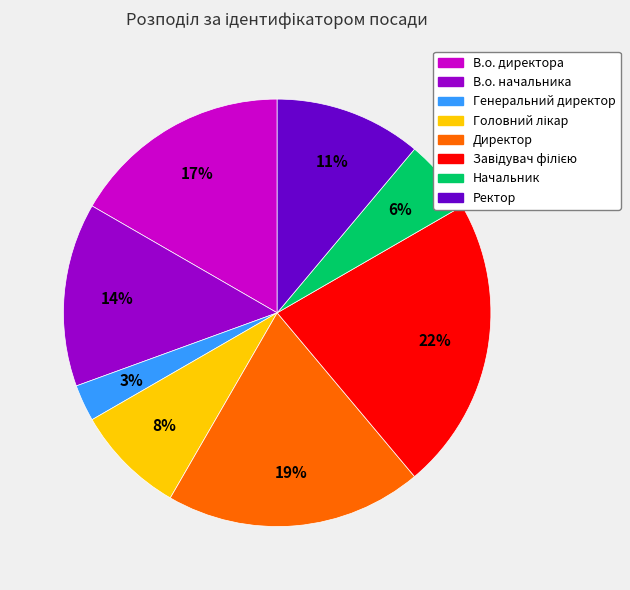

Which category has the smallest portion of the pie?

Генеральний директор